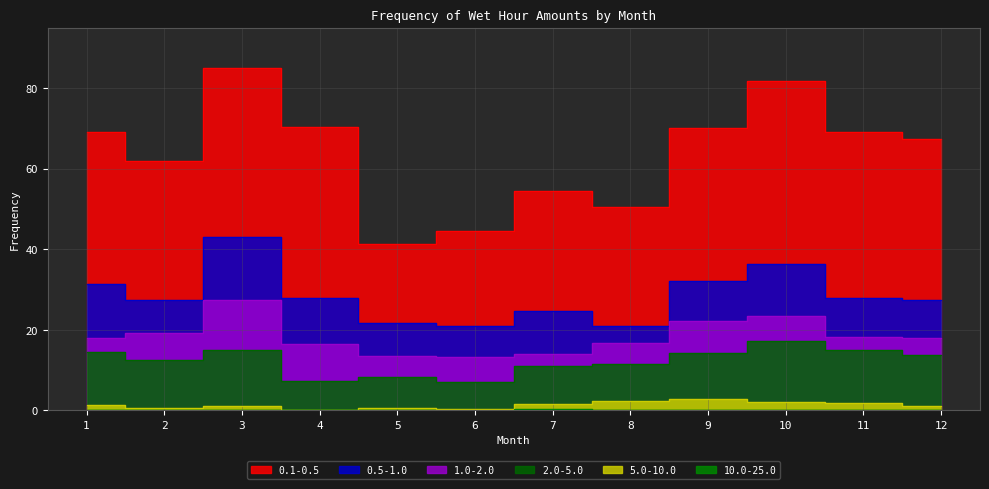

Which series has the largest range (max minus min)?

0.1-0.5